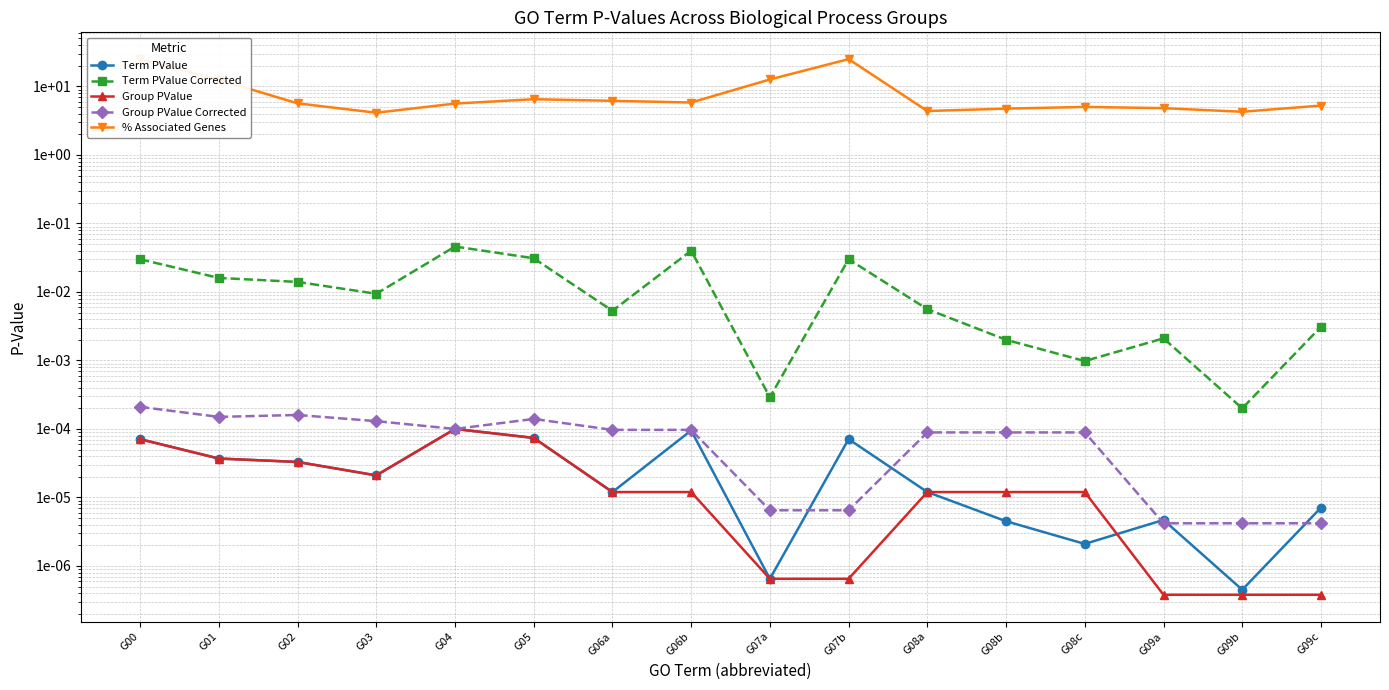

Does the chart display data point markers on the line(s)?

Yes